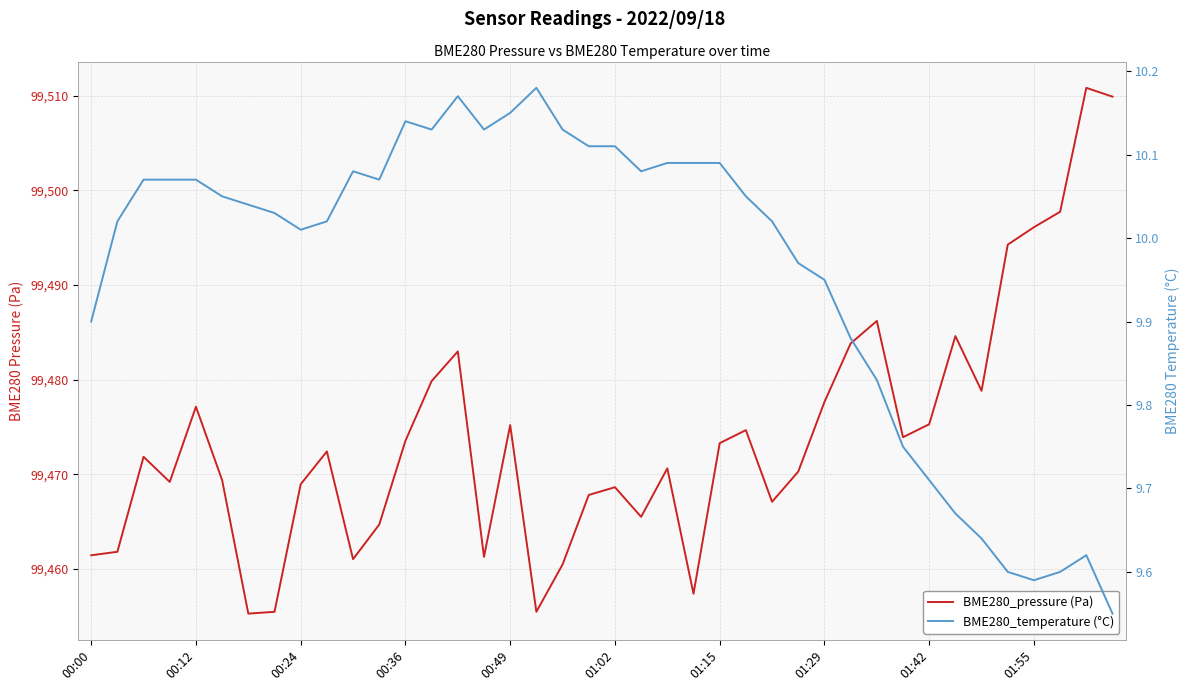

Count the number of categories in the chart.

40